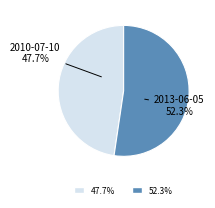

What is the largest slice in the pie chart?

2013-06-05